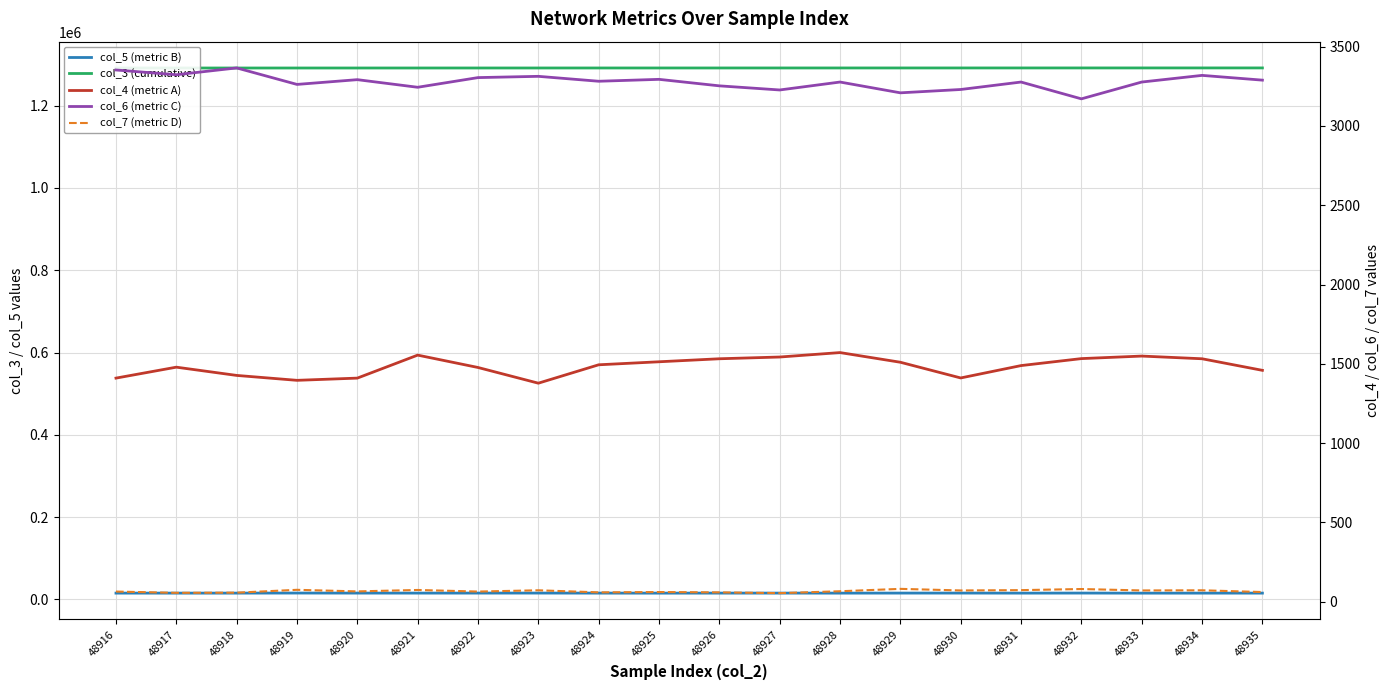

What is the average value of the col_7 (metric D) series?

67